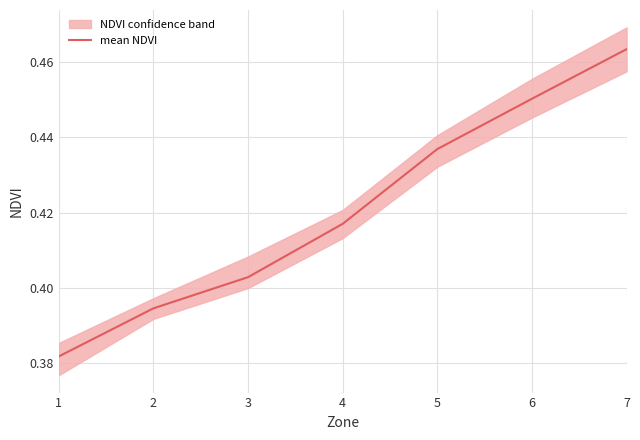

True or false: there are more than 1 points higher than both neighbors.

False